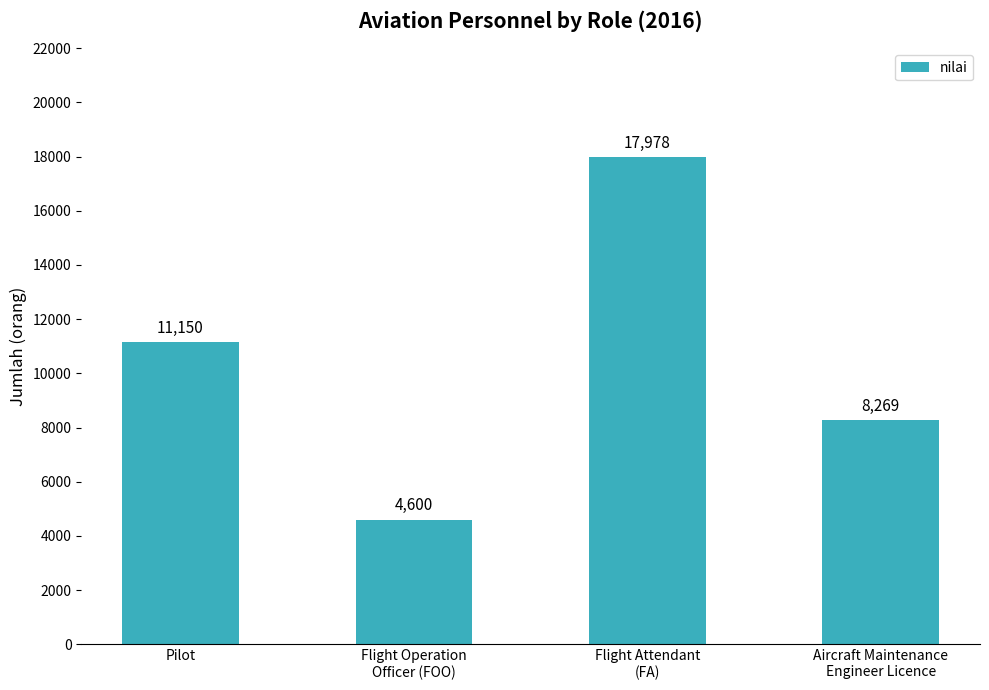

What is the difference between the values at Flight Operation
Officer (FOO) and Aircraft Maintenance
Engineer Licence?

3669